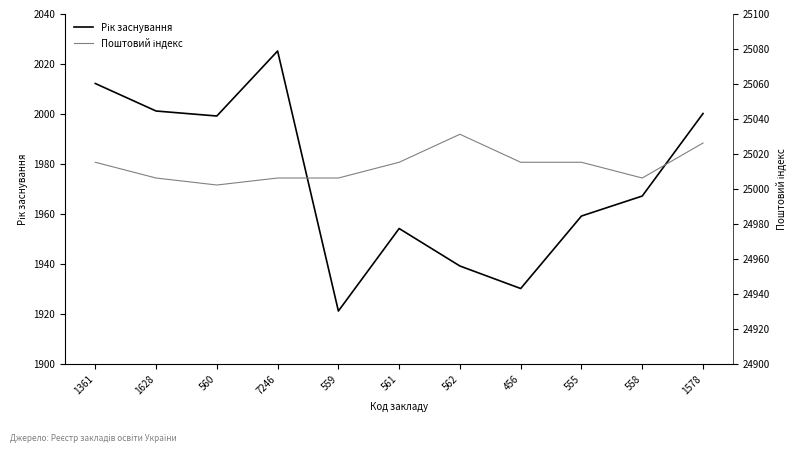

True or false: Рік заснування and Поштовий індекс cross at least once.

False